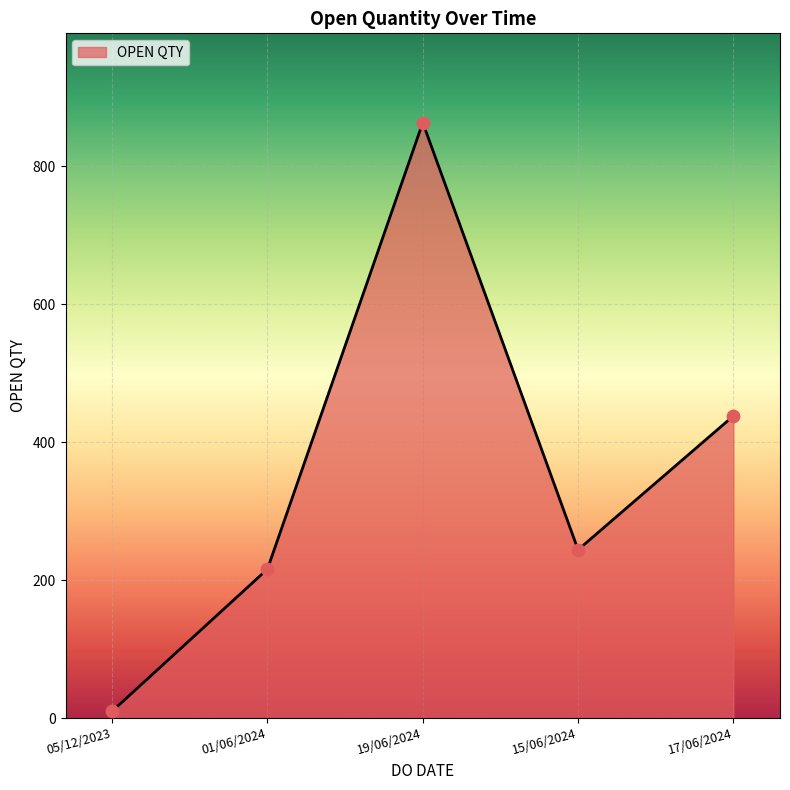

What is the change in value from 05/12/2023 to 17/06/2024?

+428